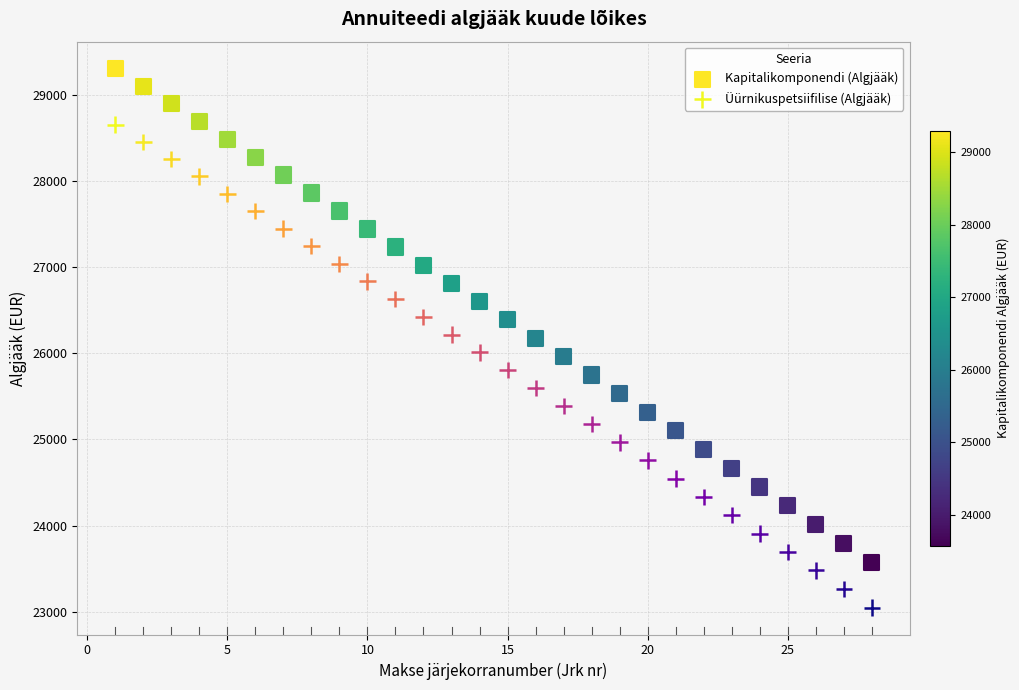

Which series contains the highest Y value?

Kapitalikomponendi (Algjääk)